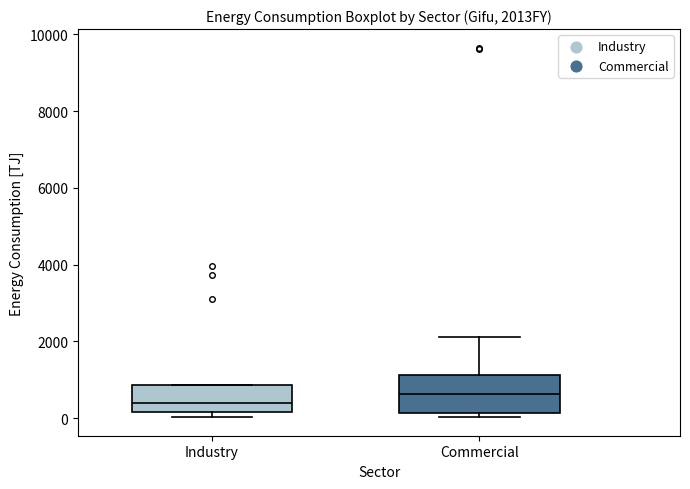

Where is the upper edge of the box for Industry on the y-axis? The values are not printed on the chart, so give them approximately, as read against the axis.

800